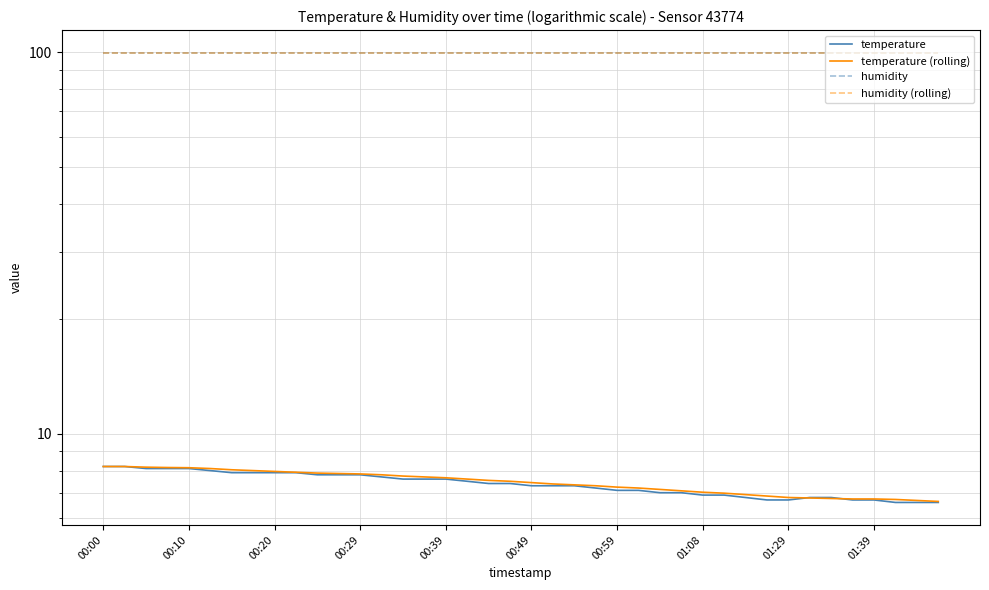

What is the smallest value displayed?

6.6